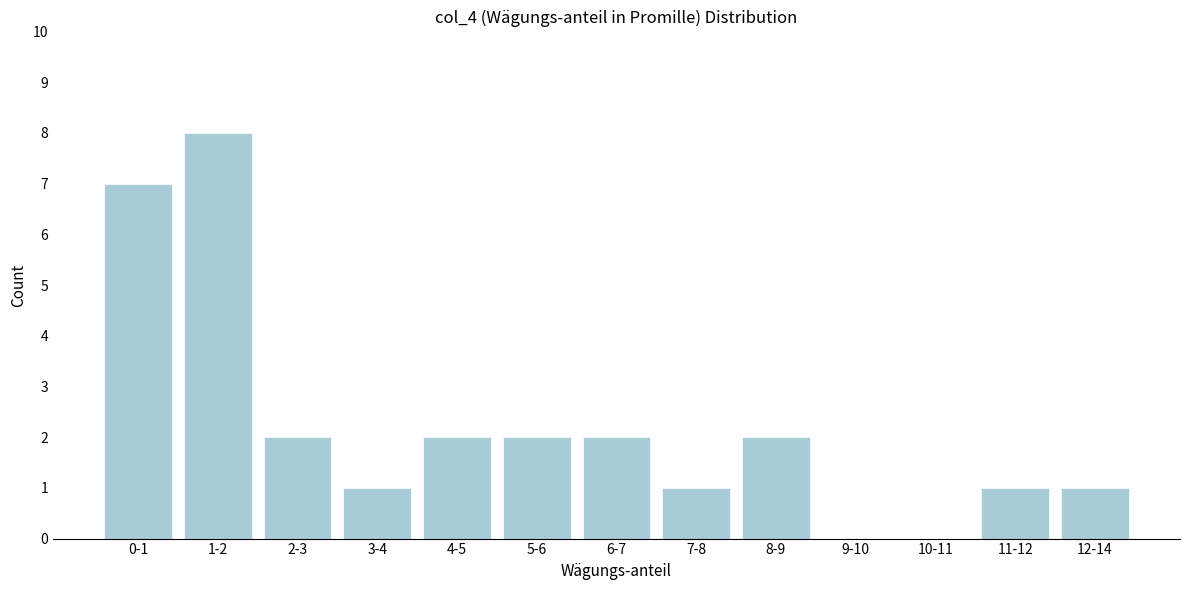

Reading right to left, what are all the values shown in this chart?

12-14=1	11-12=1	10-11=0	9-10=0	8-9=2	7-8=1	6-7=2	5-6=2	4-5=2	3-4=1	2-3=2	1-2=8	0-1=7